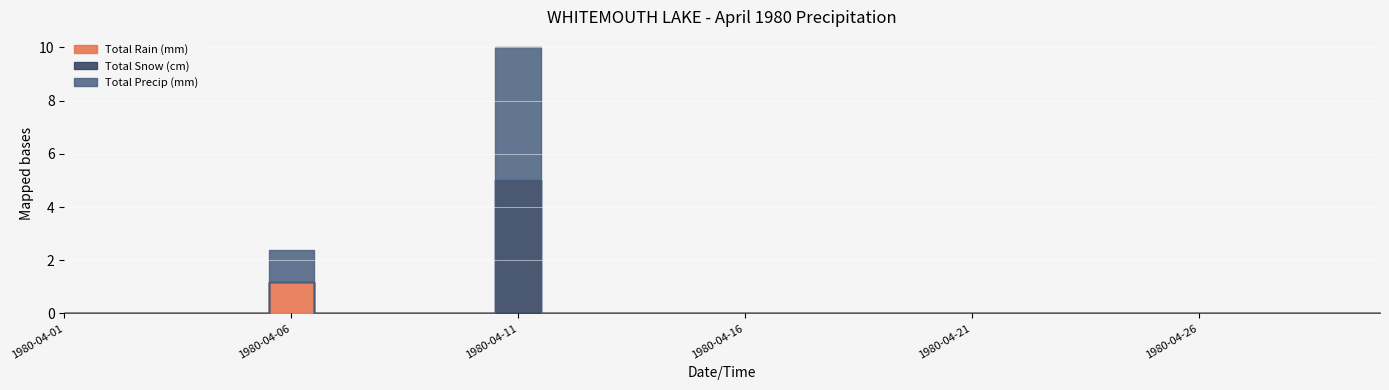

True or false: Total Snow (cm) and Total Rain (mm) cross at least once.

False